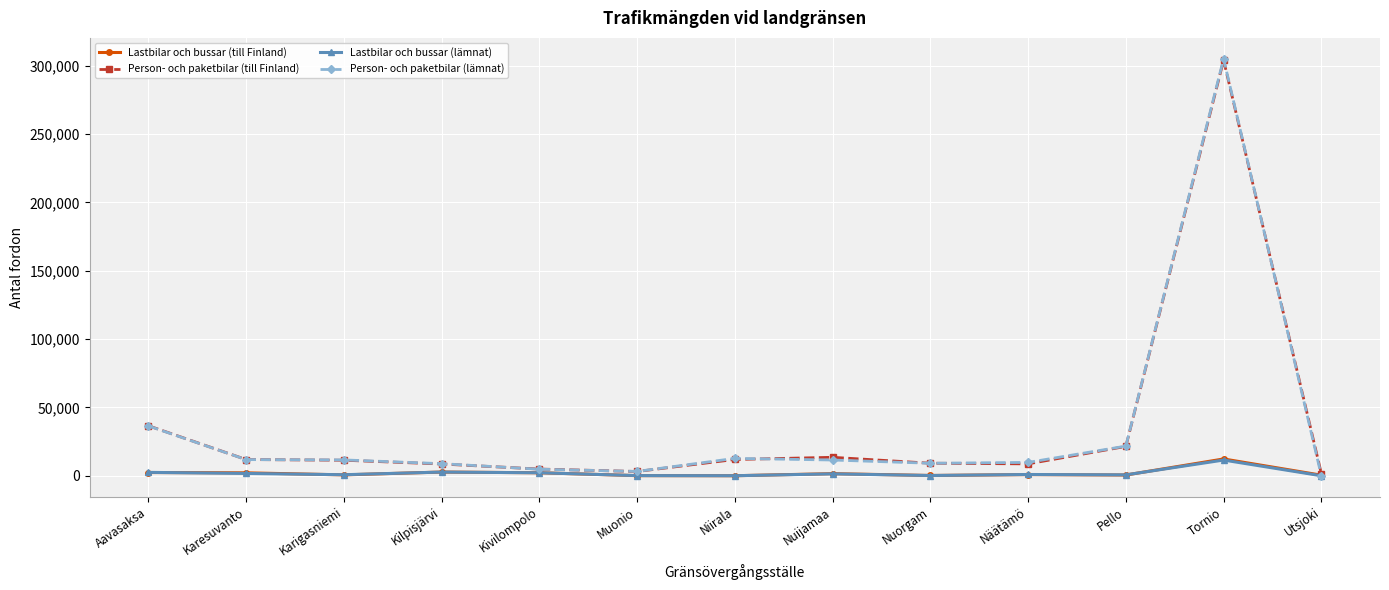

What is the greatest value displayed?

305147